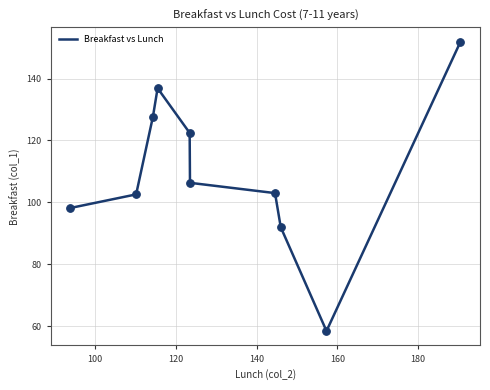

What is the minimum value shown in the chart?

58.5